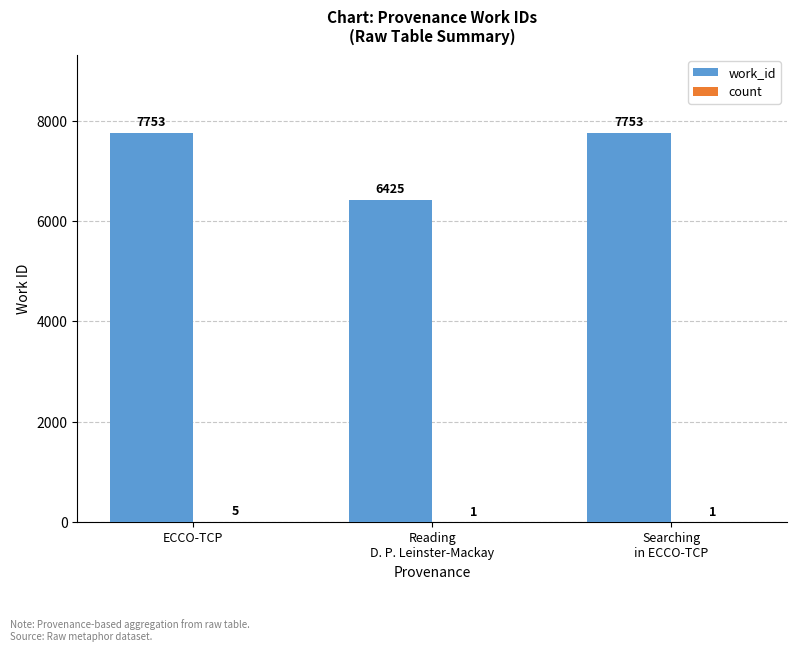

Does the chart contain stacked bars?

No